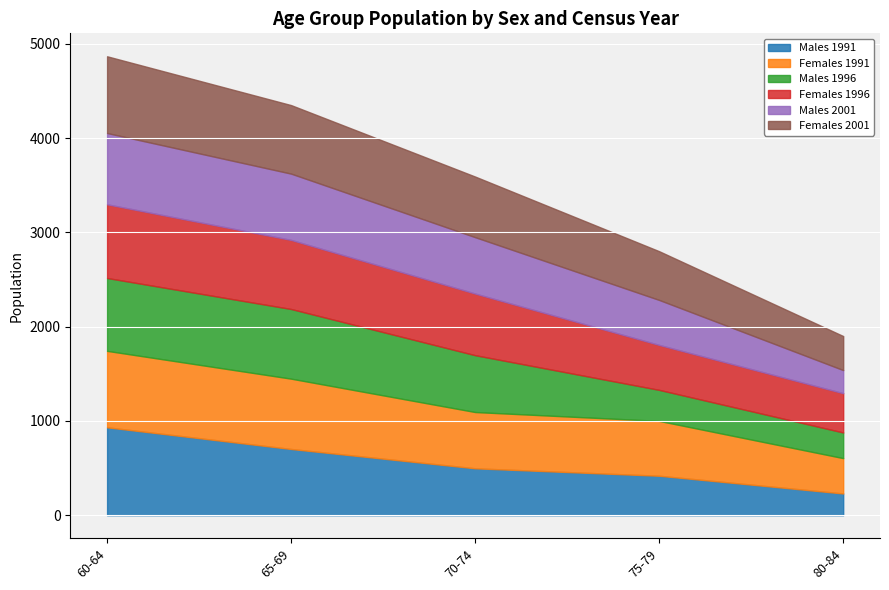

Which series has the largest total across all categories?

Females 1991